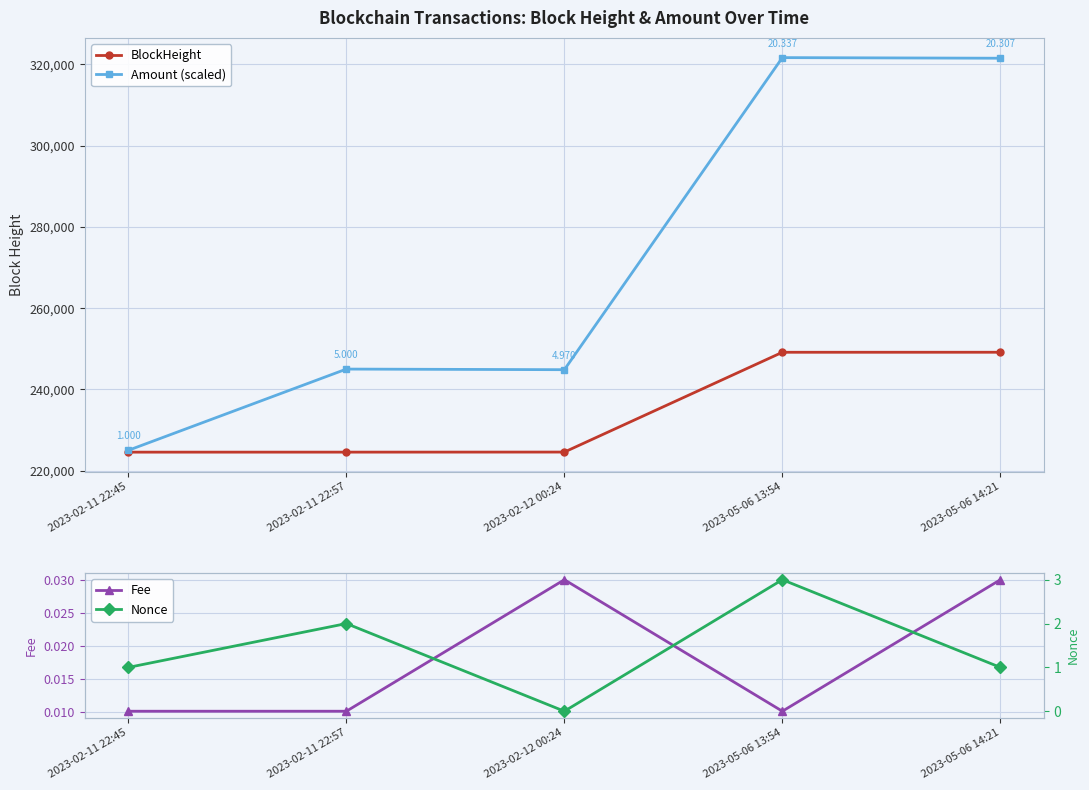

True or false: Amount (scaled) and Fee intersect in this chart.

False